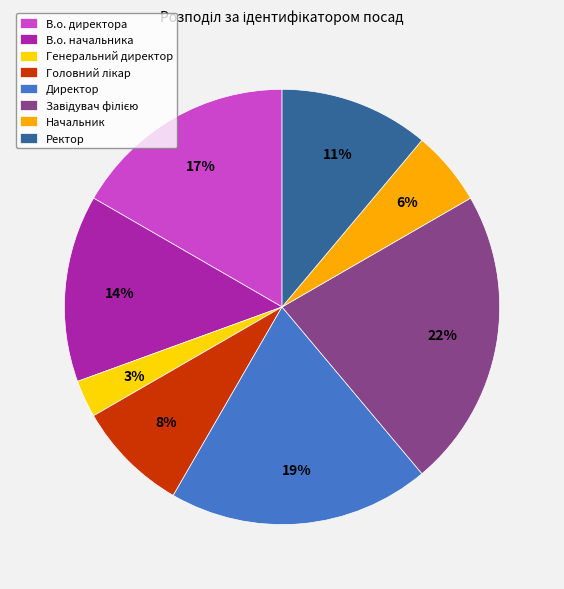

Between Начальник and Директор, which is larger?

Директор